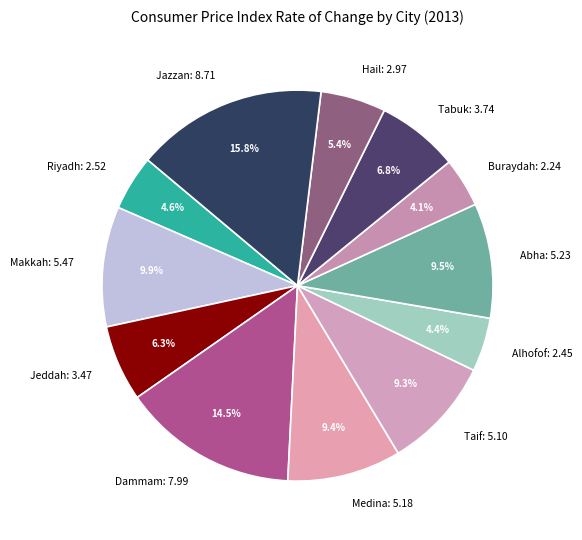

What is the ratio of the value at Jazzan: 8.71 to the value at Alhofof: 2.45?

3.6